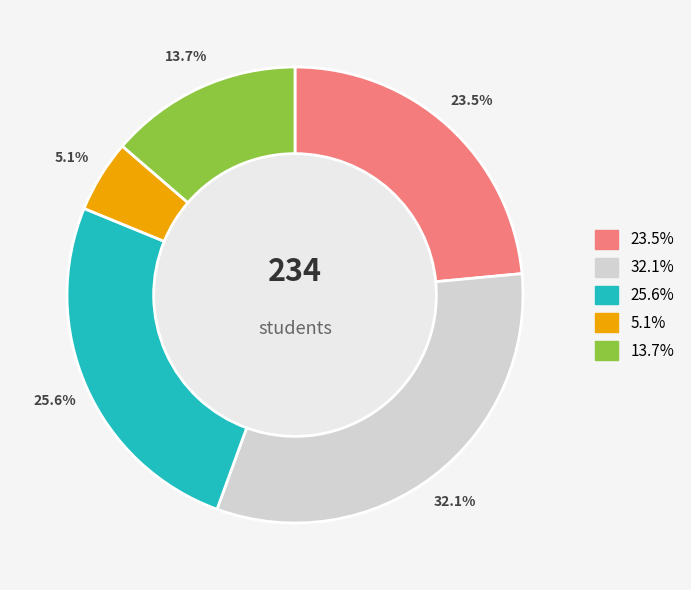

To the nearest percent, what is the difference between the largest and smallest slice percentages?

27%